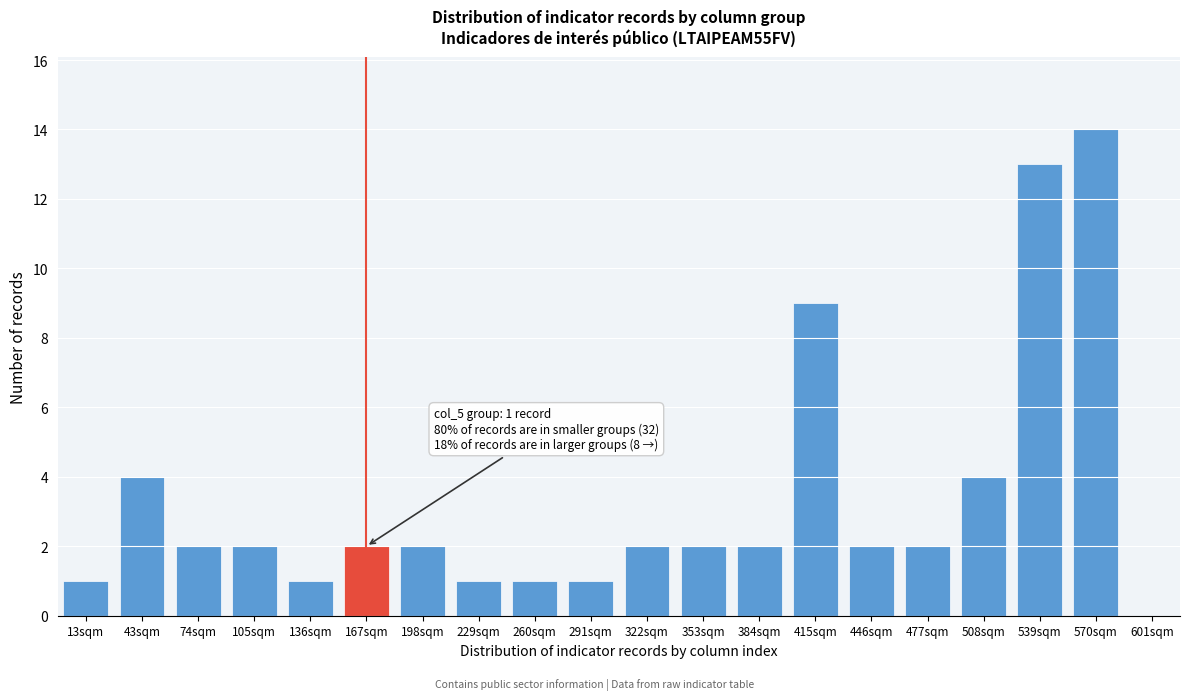

Reading left to right, transcribe all the data shown in this chart.

13sqm=1	43sqm=4	74sqm=2	105sqm=2	136sqm=1	167sqm=2	198sqm=2	229sqm=1	260sqm=1	291sqm=1	322sqm=2	353sqm=2	384sqm=2	415sqm=9	446sqm=2	477sqm=2	508sqm=4	539sqm=13	570sqm=14	601sqm=0